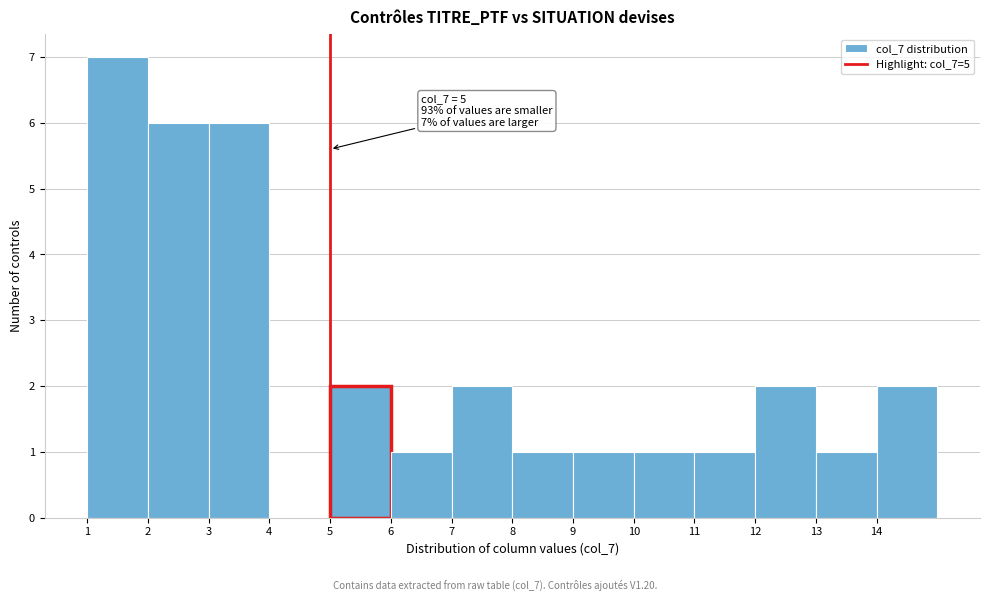

Which range on the x-axis has the tallest bar?

1 to 2